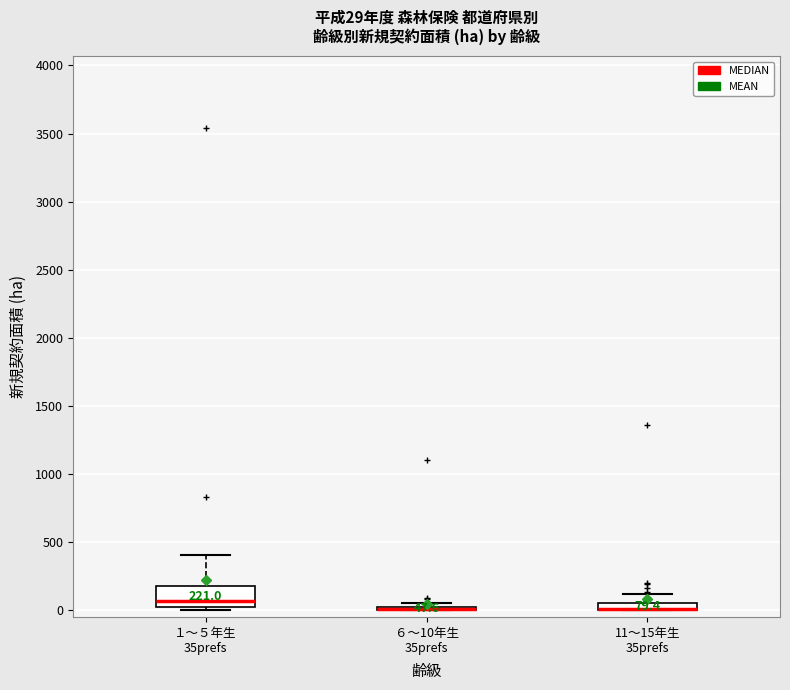

Which box is the tallest, from its lower edge to its upper edge?

１～５年生 35prefs